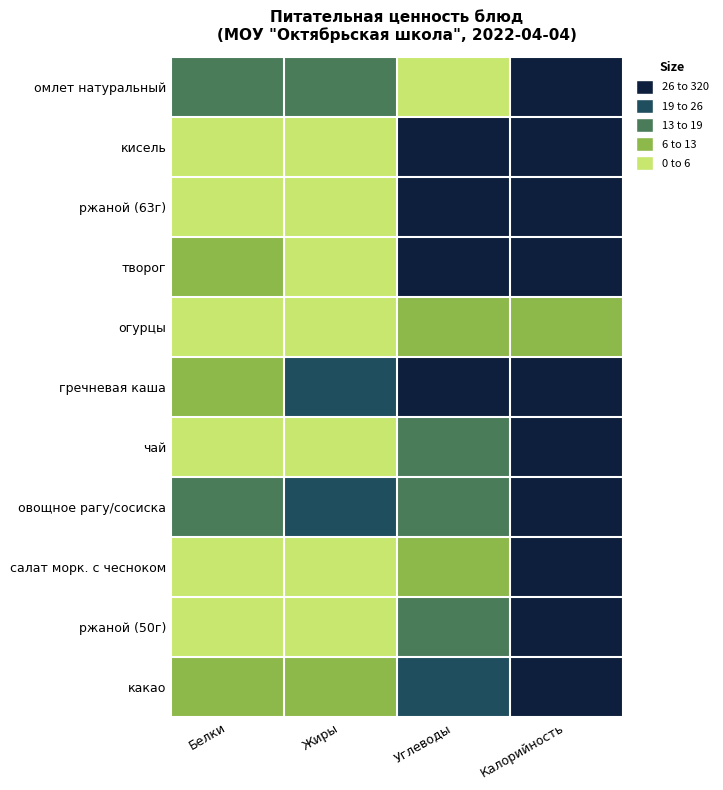

How many series are shown in this chart?

11